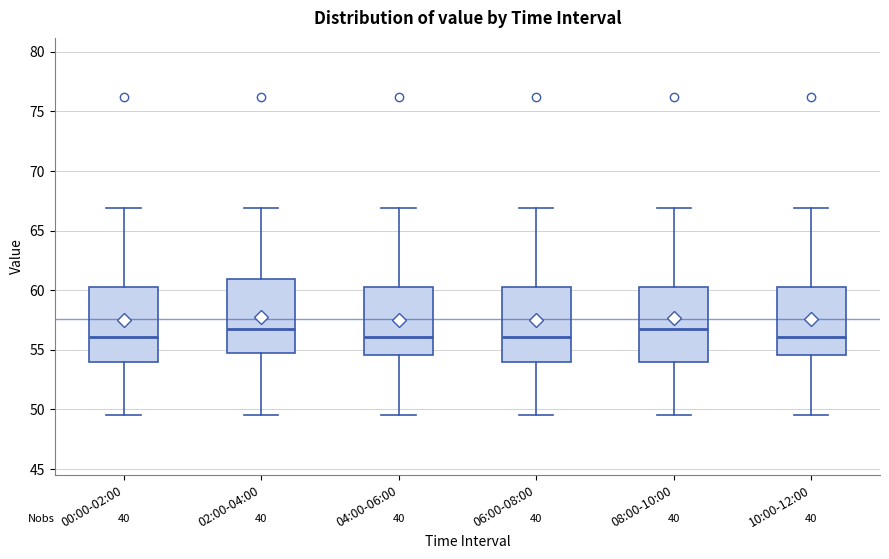

Where does the median line of the box for 10:00-12:00 sit on the y-axis? The values are not printed on the chart, so give them approximately, as read against the axis.

56.0